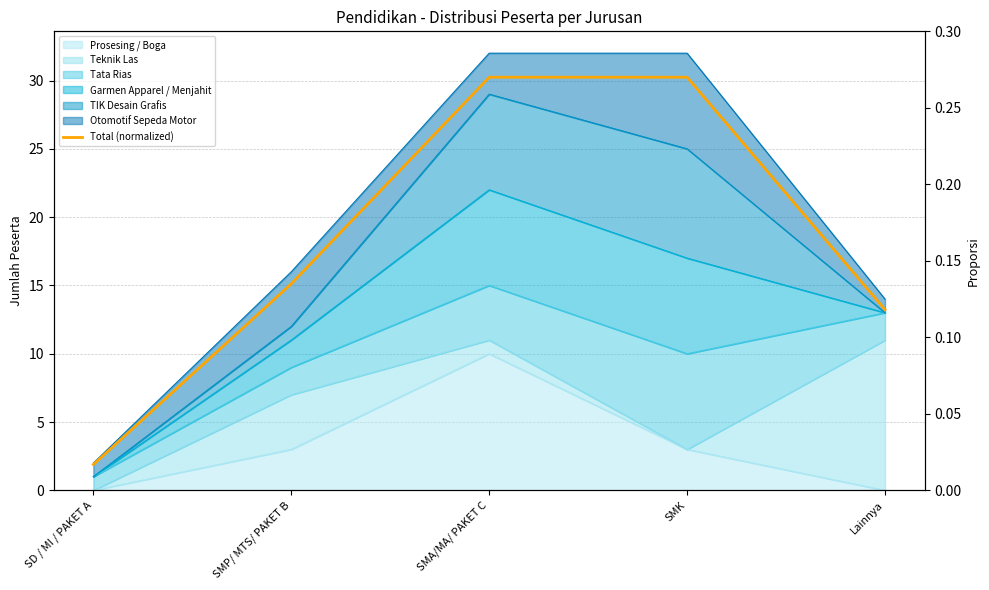

Where is the data nearest to the value 0?

SD / MI / PAKET A